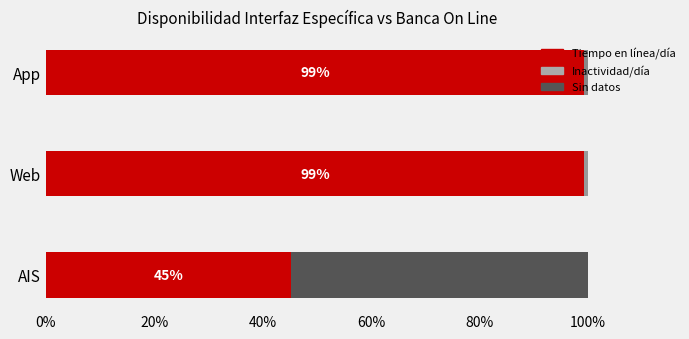

Is it true that Tiempo en línea/día equals 141.9 at App?

False